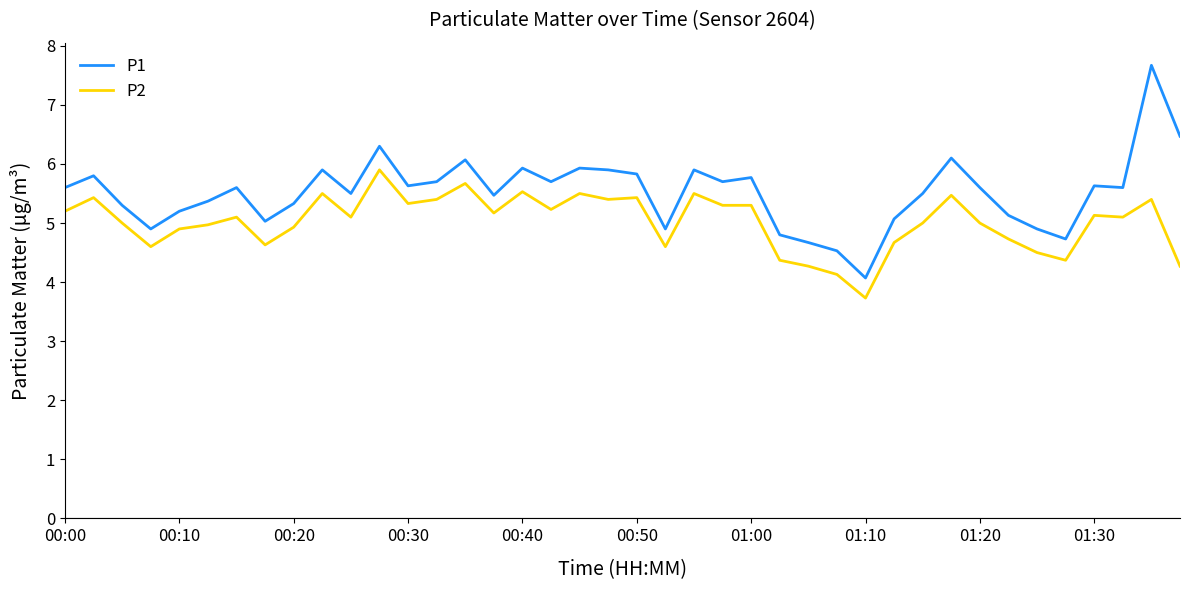

What is the highest value of the P1 series?

7.7